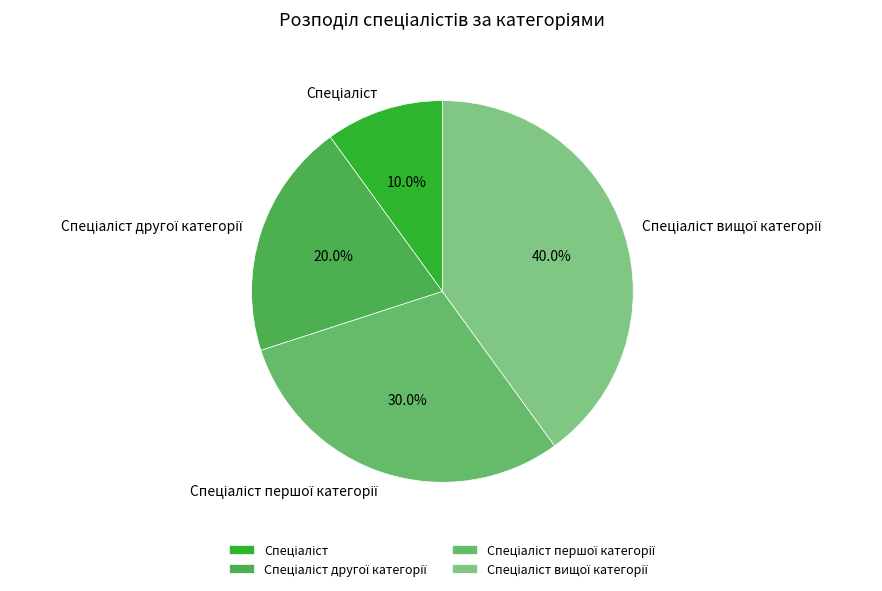

Does any single category account for the majority?

No